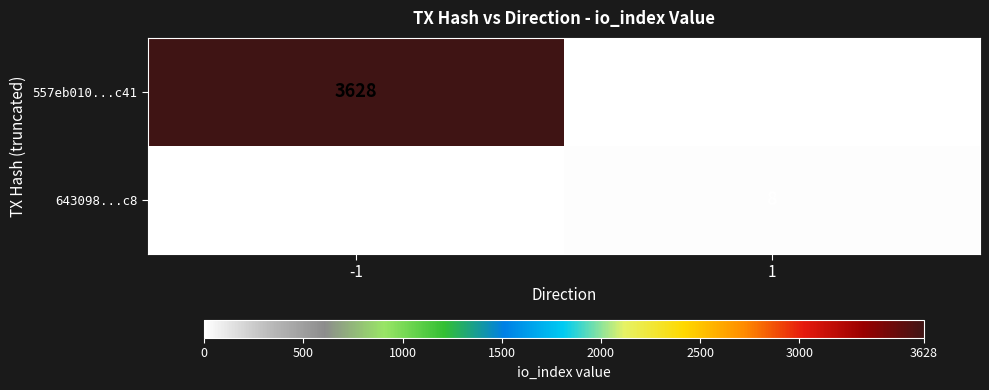

What is the total value across all series at -1?

3628